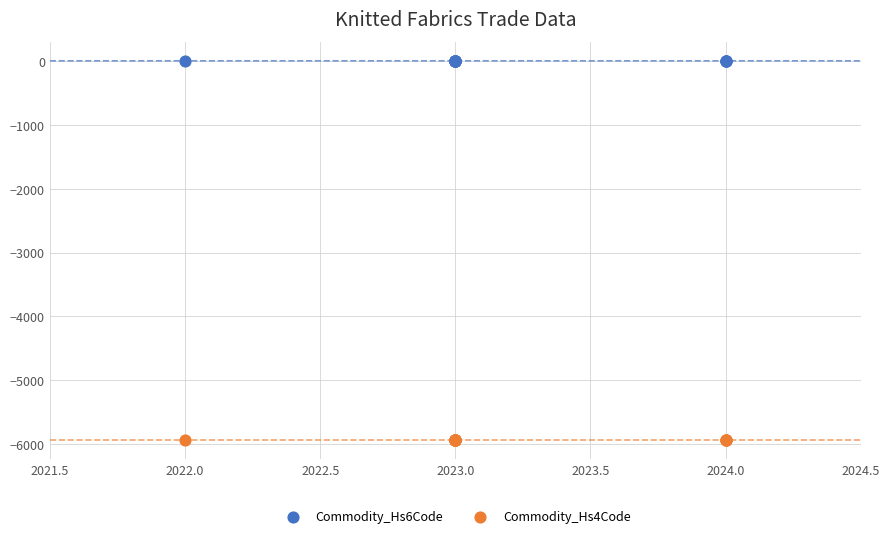

Which series has the widest spread of Y values?

Commodity_Hs6Code